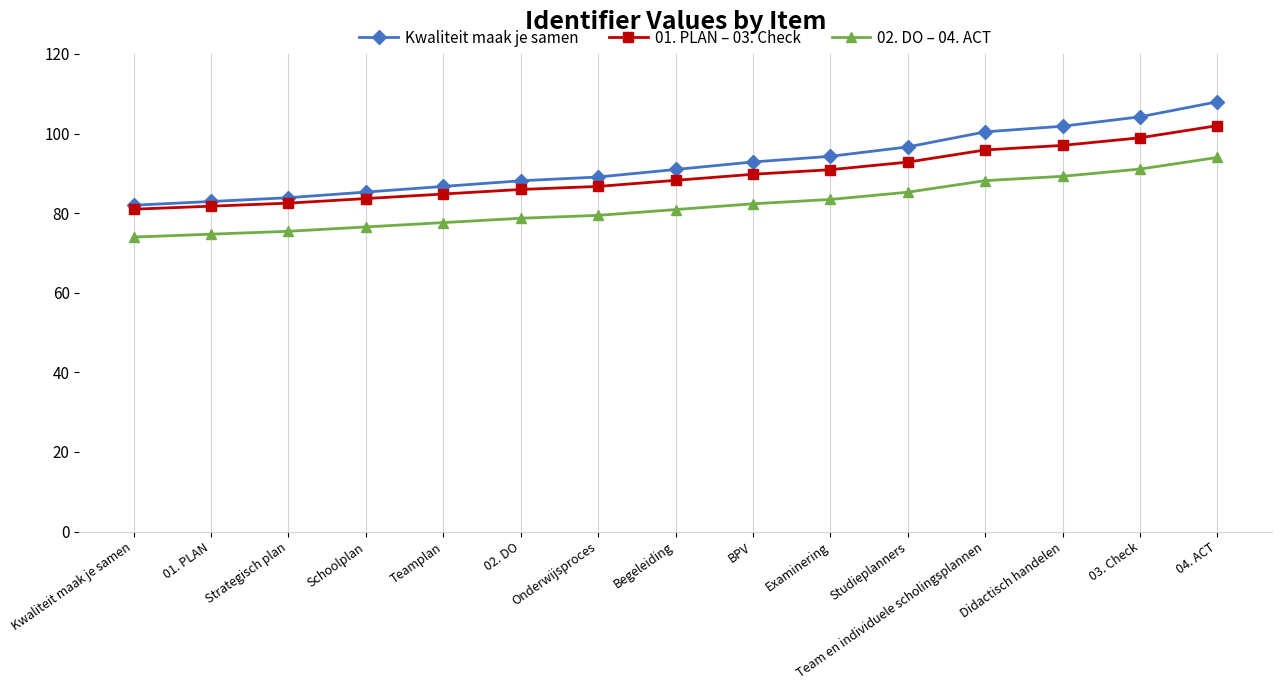

How many categories are shown in the chart?

15